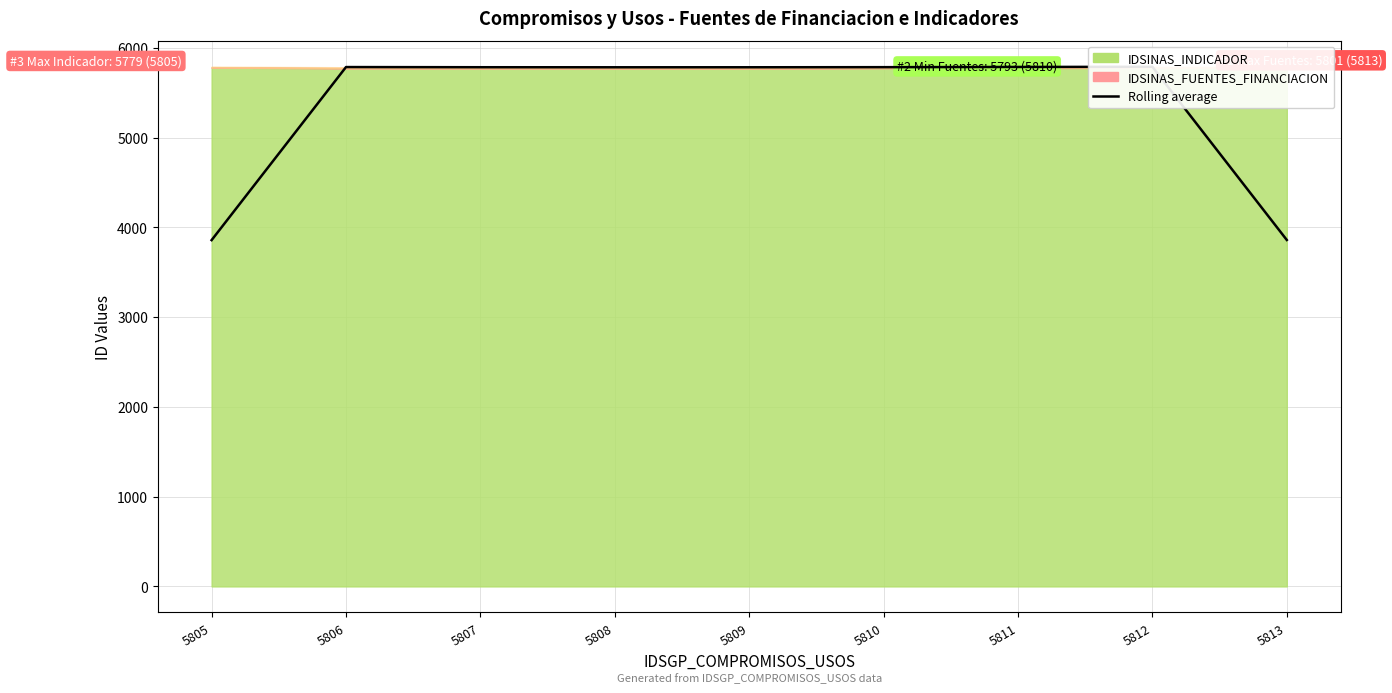

What is the greatest value displayed?

5787.7